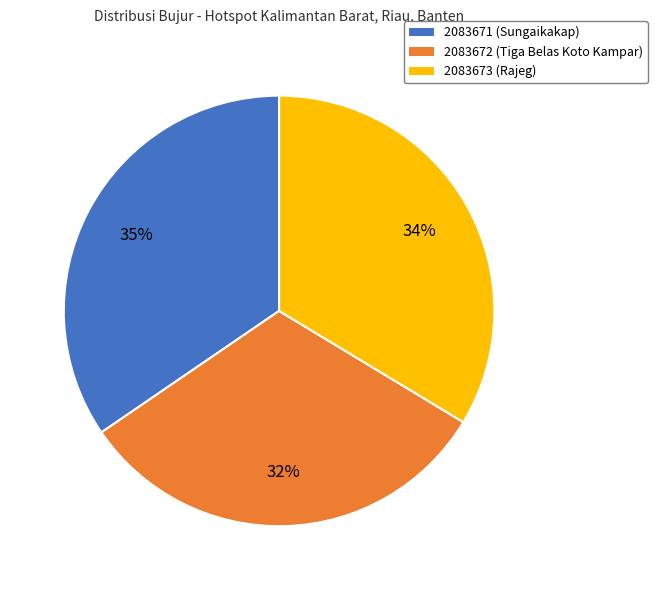

Do 2083673 (Rajeg) and 2083672 (Tiga Belas Koto Kampar) together represent more than half of the pie?

Yes